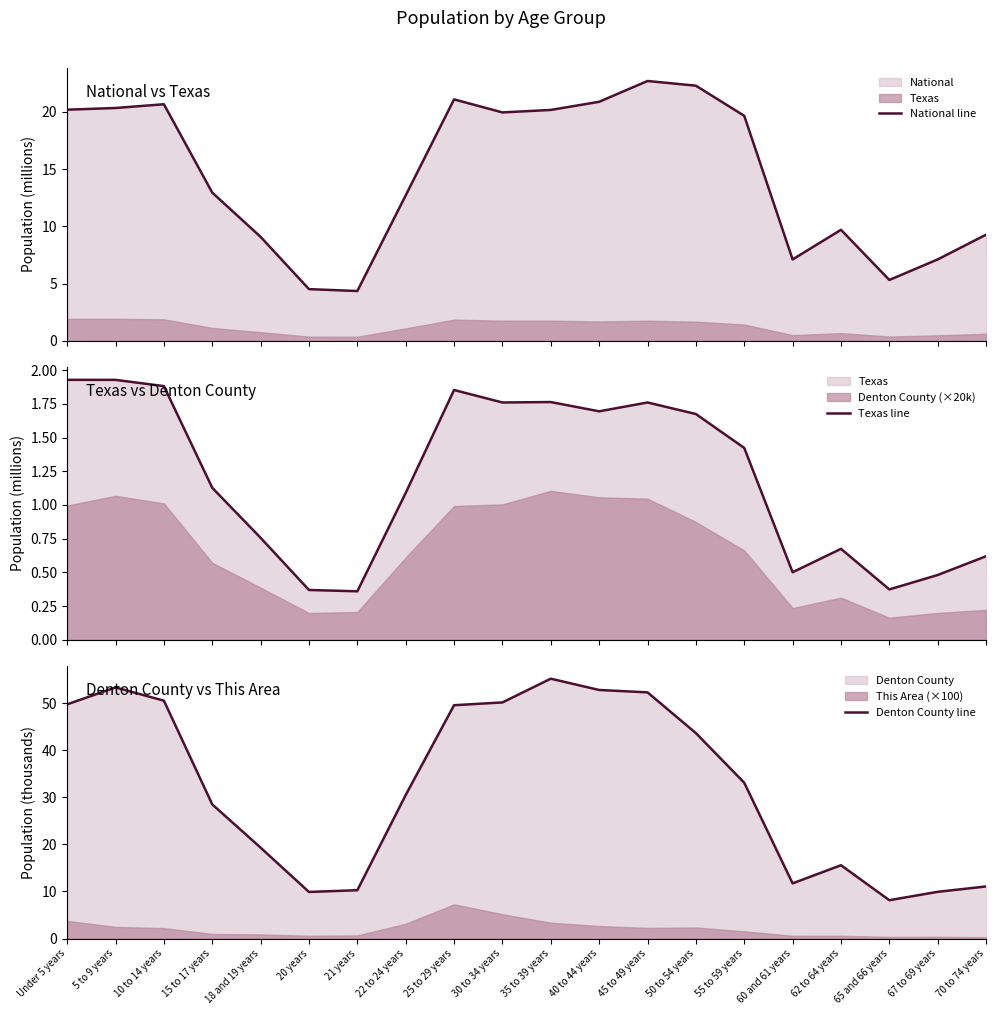

True or false: Texas line has more than 0 interior local peaks.

True